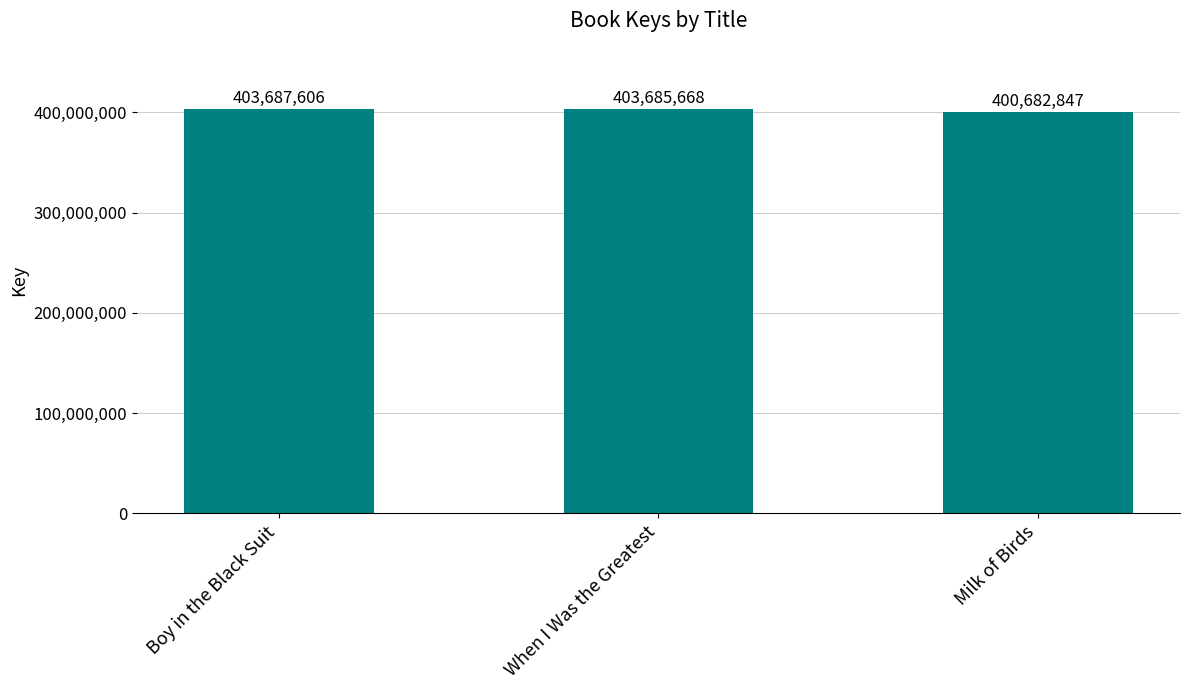

The chart shows a value of 400682847 at Milk of Birds. True or false?

True